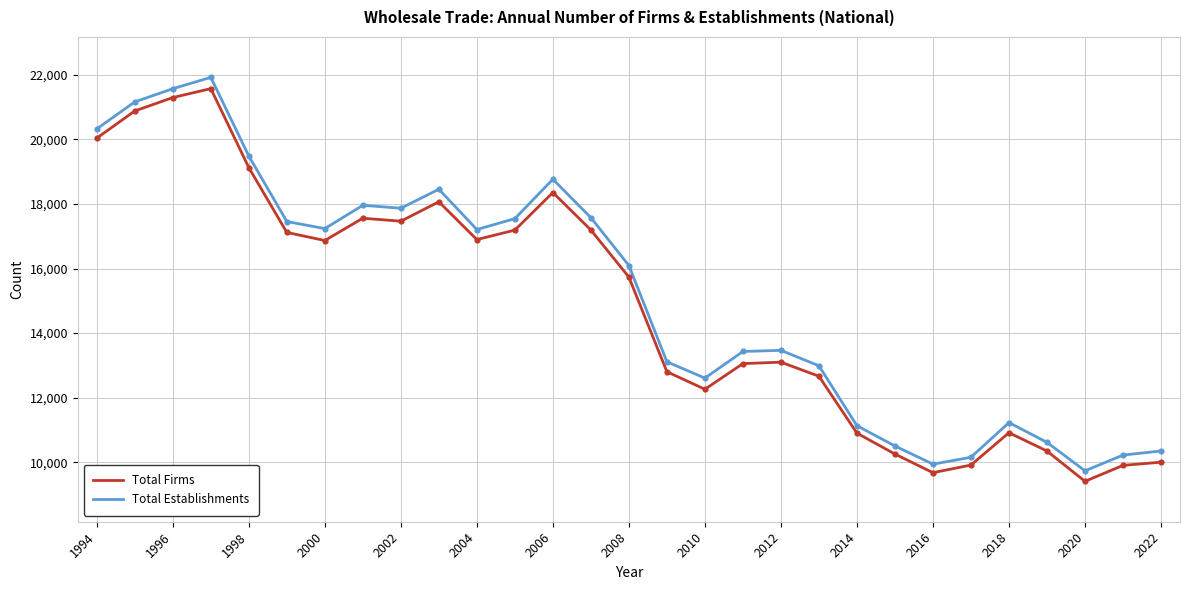

What are all the series names shown in the legend?

Total Firms, Total Establishments